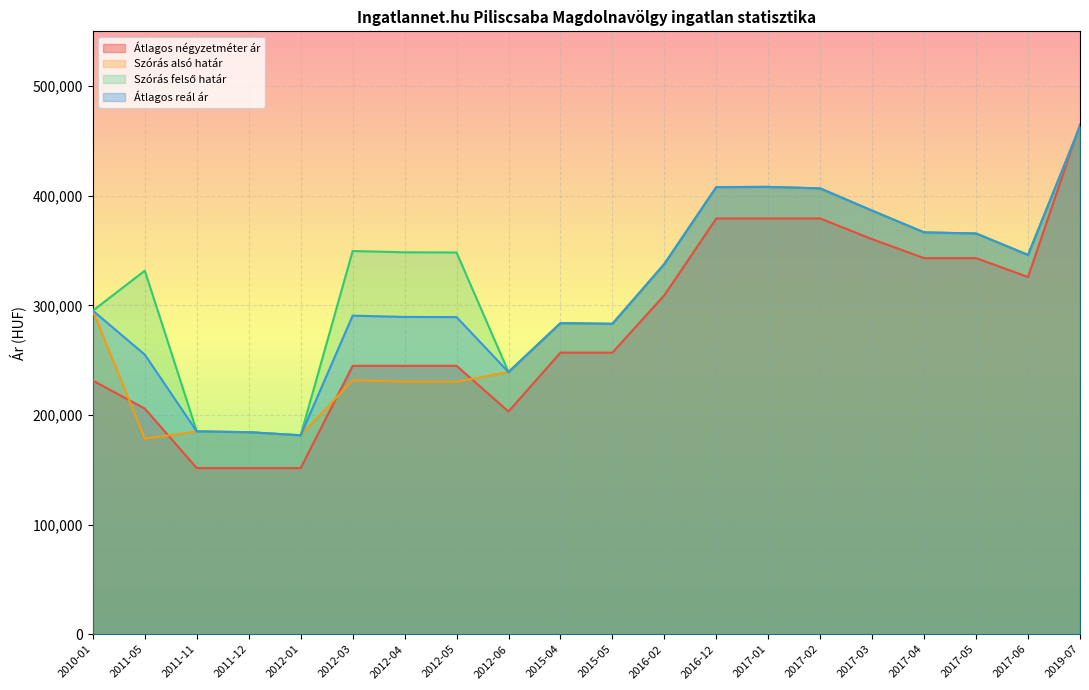

At which label does Szórás felső határ first exceed 348264?

2012-03